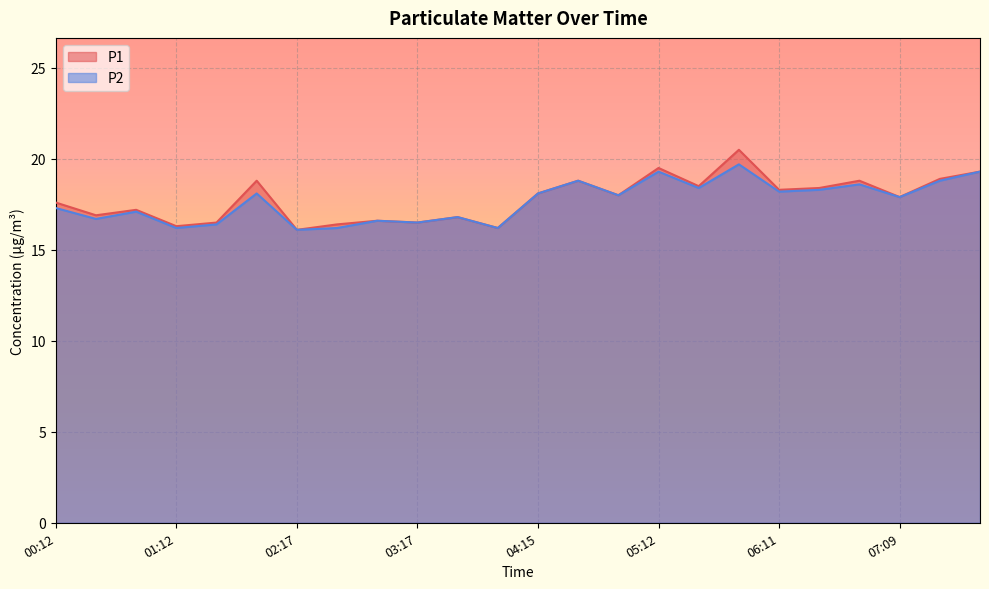

How many lines are shown in the chart?

2